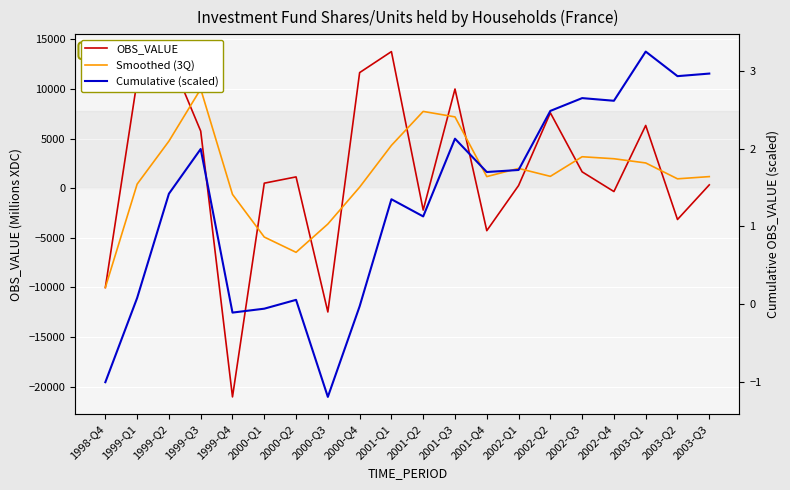

What is the smallest value displayed?

-21027.0